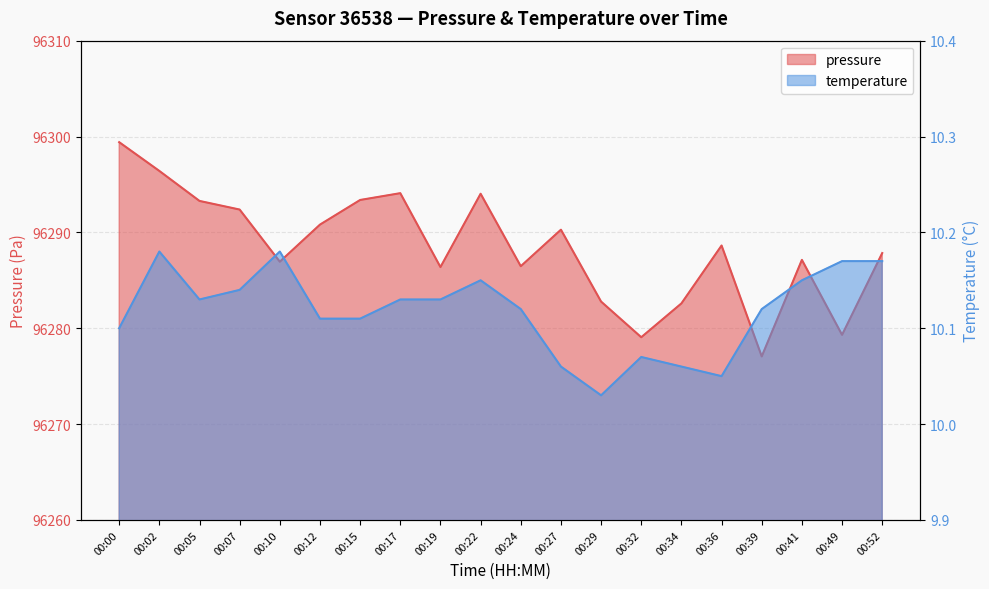

Reading right to left, extract all data points from this chart.

pressure: 00:52=96287.8	00:49=96279.3	00:41=96287.1	00:39=96277.1	00:36=96288.6	00:34=96282.6	00:32=96279.1	00:29=96282.8	00:27=96290.3	00:24=96286.5	00:22=96294.0	00:19=96286.4	00:17=96294.1	00:15=96293.4	00:12=96290.8	00:10=96286.9	00:07=96292.4	00:05=96293.3	00:02=96296.4	00:00=96299.4
temperature: 00:52=10.2	00:49=10.2	00:41=10.2	00:39=10.1	00:36=10.1	00:34=10.1	00:32=10.1	00:29=10.0	00:27=10.1	00:24=10.1	00:22=10.2	00:19=10.1	00:17=10.1	00:15=10.1	00:12=10.1	00:10=10.2	00:07=10.1	00:05=10.1	00:02=10.2	00:00=10.1